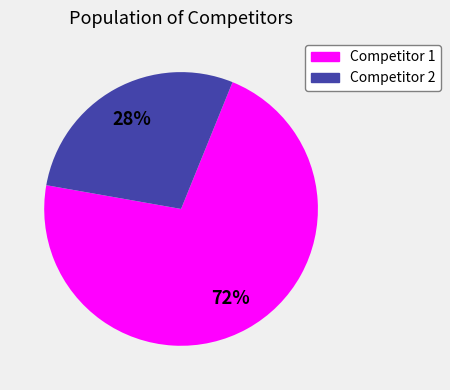

Combined, do Competitor 2 and Competitor 1 account for over 50%?

Yes